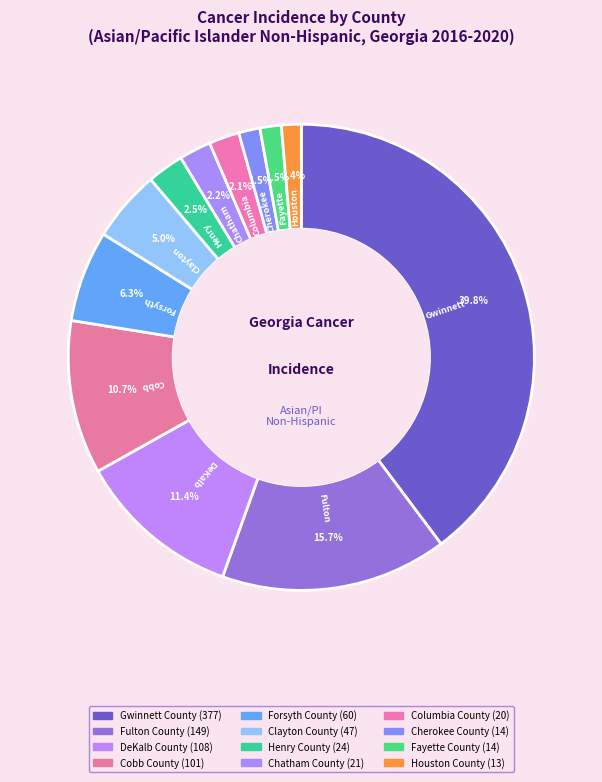

Does Fayette County represent more than half of the total?

No